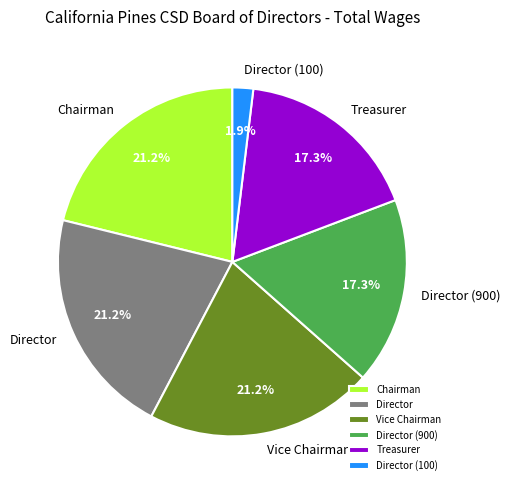

What percentage do Director (900) and Director together represent?

38.5%